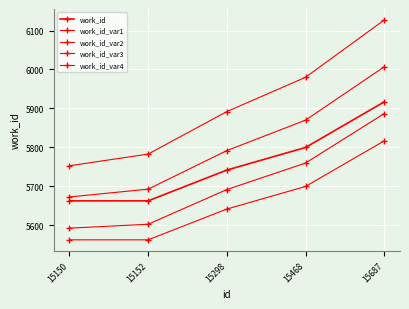

How many lines are shown in the chart?

5